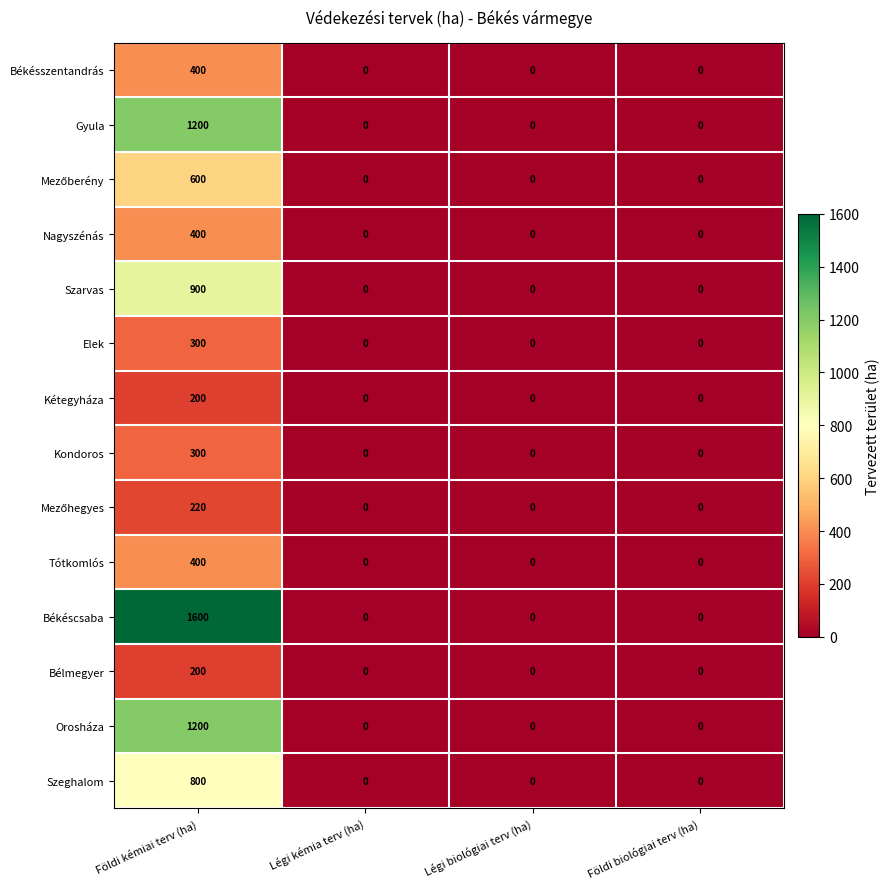

Is it true that Elek equals 0 at Földi biológiai terv (ha)?

True